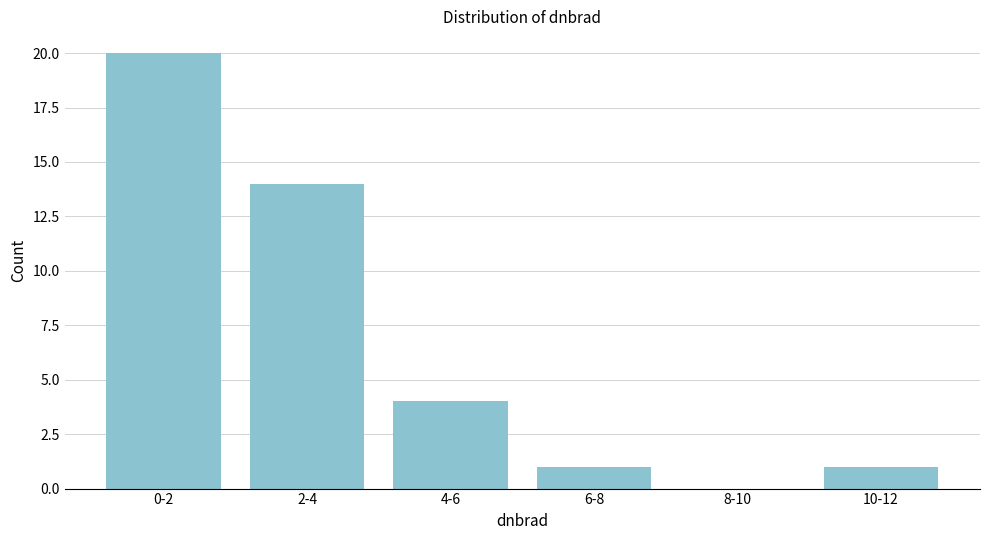

Reading left to right, list all the values displayed in this chart.

0-2=20	2-4=14	4-6=4	6-8=1	8-10=0	10-12=1